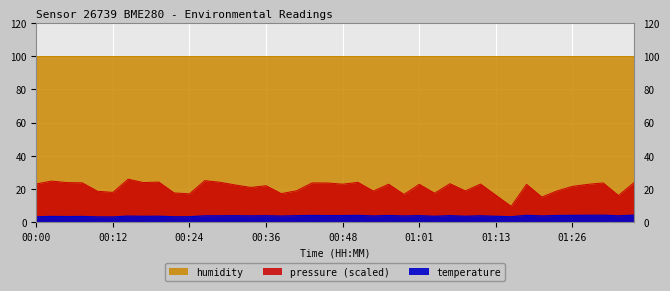

List the labels in order of temperature value, largest first.

01:35, 01:30, 01:28, 01:18, 01:26, 00:51, 00:43, 01:23, 00:56, 00:48, 00:46, 01:01, 01:06, 00:31, 00:41, 00:36, 00:29, 01:11, 00:26, 00:34, 01:33, 01:21, 00:53, 00:58, 00:39, 00:14, 00:19, 01:08, 01:03, 00:17, 01:13, 00:02, 00:07, 00:05, 00:24, 01:16, 00:00, 00:22, 00:10, 00:12